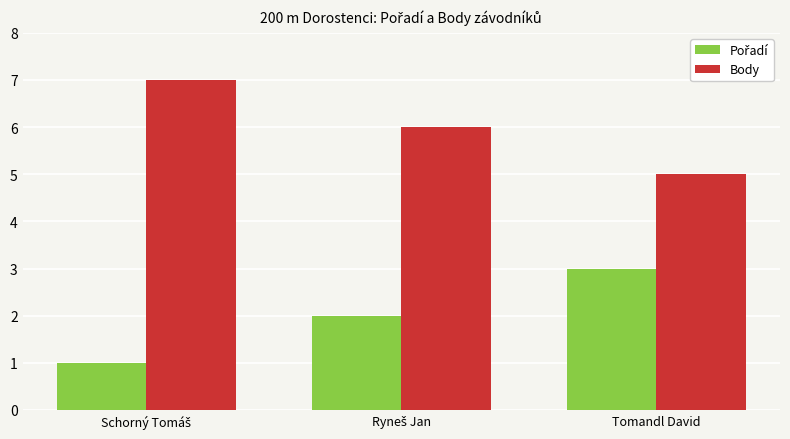

Which series has the largest total across all categories?

Body